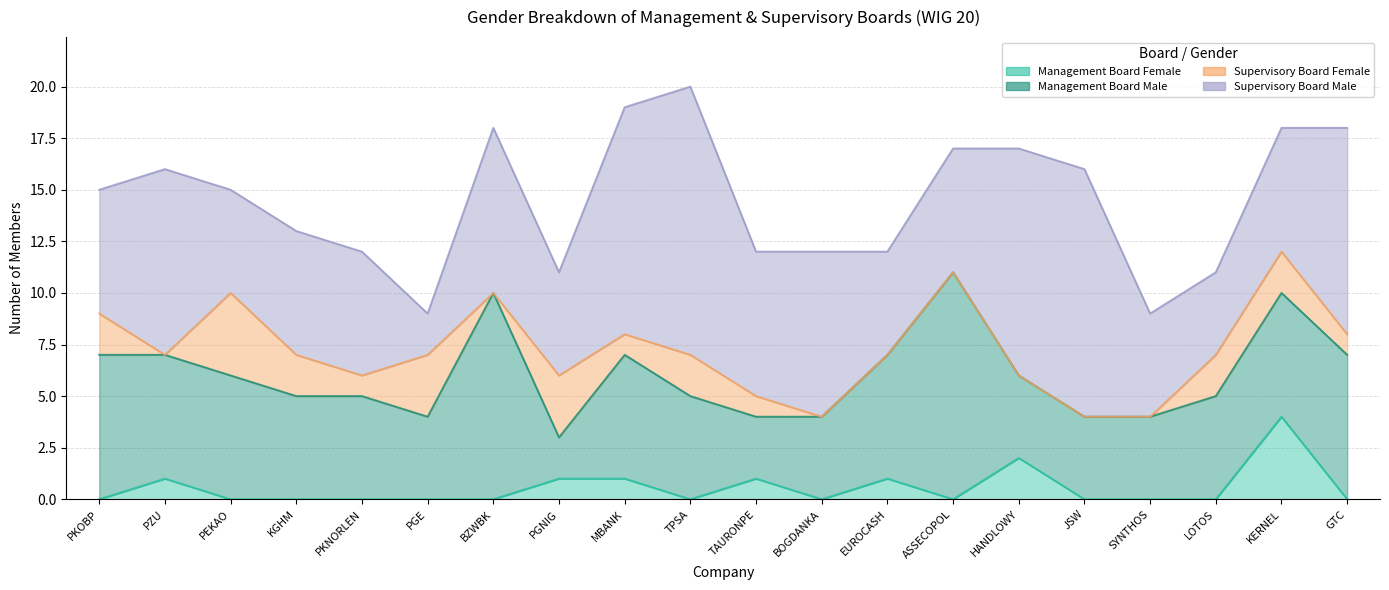

At which category does Supervisory Board Female reach its first local peak?

PEKAO